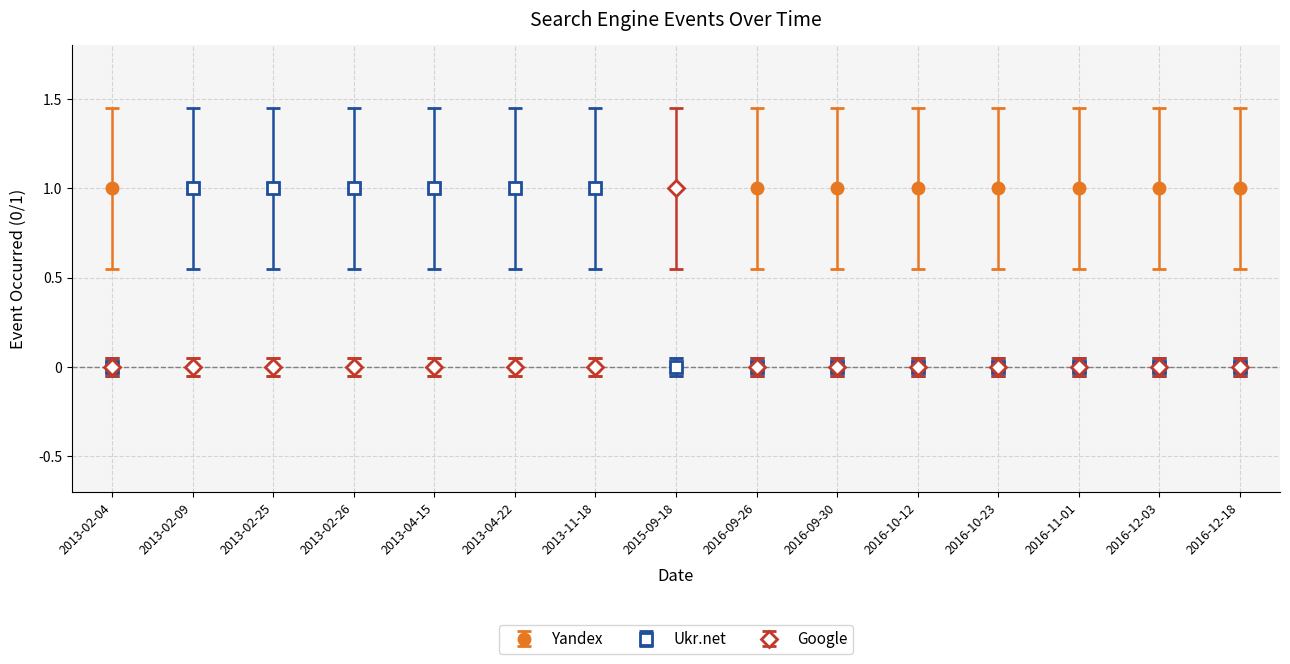

Reading left to right, transcribe all the data shown in this chart.

Yandex: 2013-02-04=1	2013-02-09=0	2013-02-25=0	2013-02-26=0	2013-04-15=0	2013-04-22=0	2013-11-18=0	2015-09-18=0	2016-09-26=1	2016-09-30=1	2016-10-12=1	2016-10-23=1	2016-11-01=1	2016-12-03=1	2016-12-18=1
Ukr.net: 2013-02-04=0	2013-02-09=1	2013-02-25=1	2013-02-26=1	2013-04-15=1	2013-04-22=1	2013-11-18=1	2015-09-18=0	2016-09-26=0	2016-09-30=0	2016-10-12=0	2016-10-23=0	2016-11-01=0	2016-12-03=0	2016-12-18=0
Google: 2013-02-04=0	2013-02-09=0	2013-02-25=0	2013-02-26=0	2013-04-15=0	2013-04-22=0	2013-11-18=0	2015-09-18=1	2016-09-26=0	2016-09-30=0	2016-10-12=0	2016-10-23=0	2016-11-01=0	2016-12-03=0	2016-12-18=0